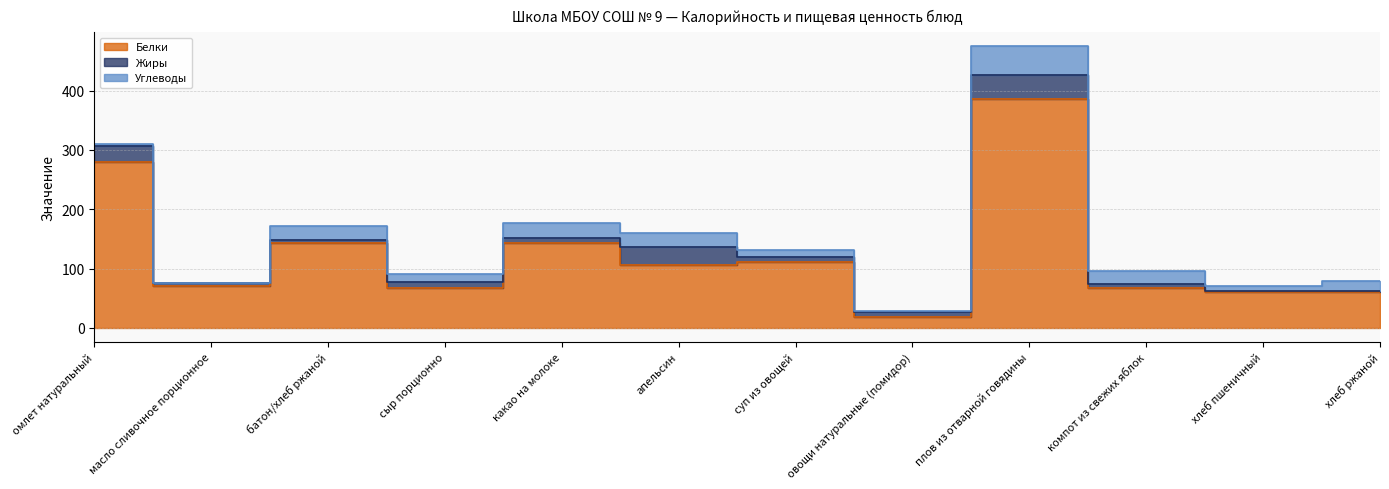

What is the total value across all series at компот из свежих яблок?

95.4